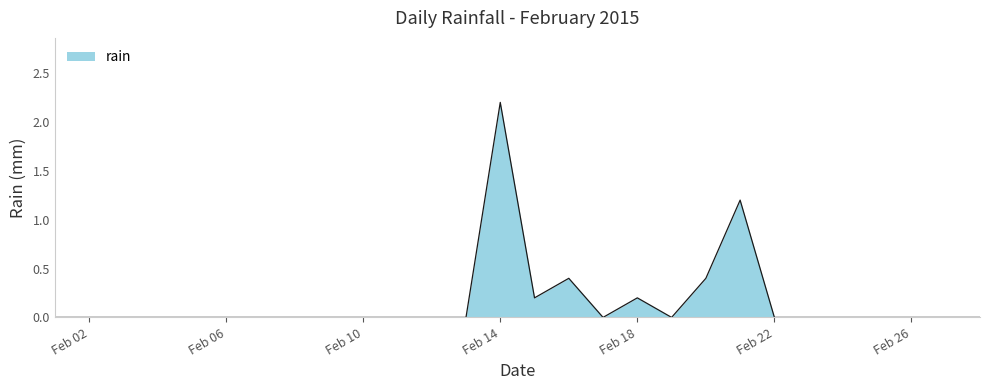

Reading left to right, what are all the values shown in this chart?

0.0	0.0	0.0	0.0	0.0	0.0	0.0	0.0	0.0	0.0	0.0	0.0	0.0	2.2	0.2	0.4	0.0	0.2	0.0	0.4	1.2	0.0	0.0	0.0	0.0	0.0	0.0	0.0